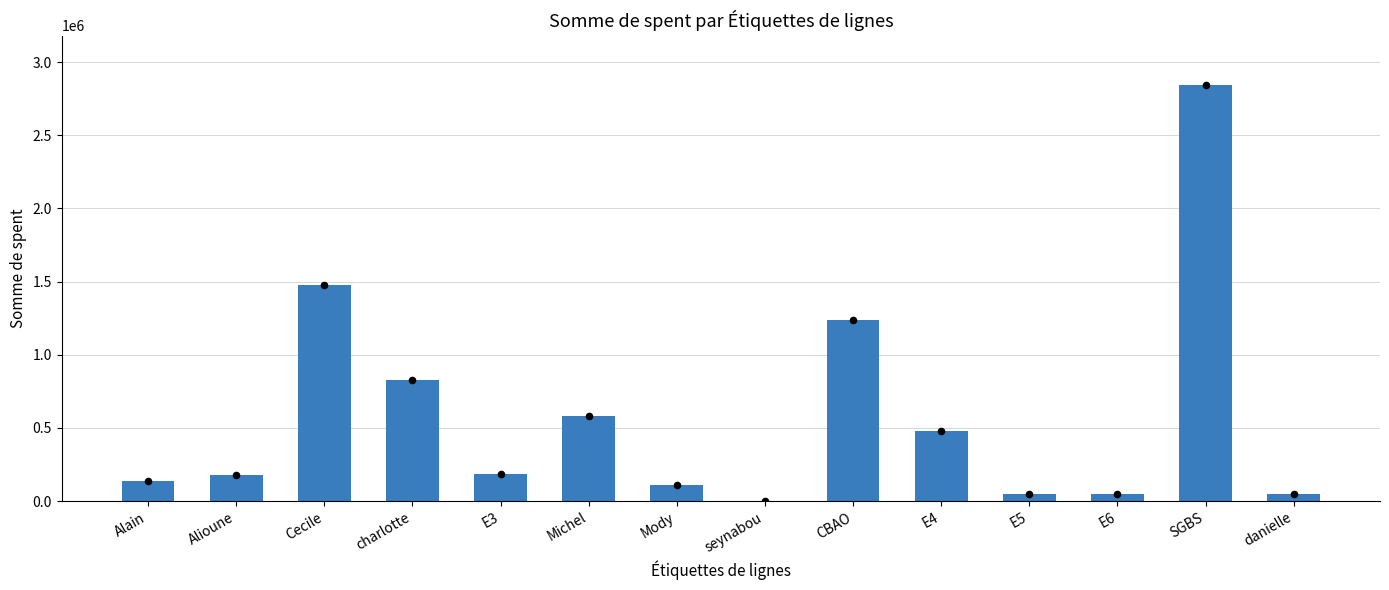

What is the change in value from seynabou to E6?

+49050